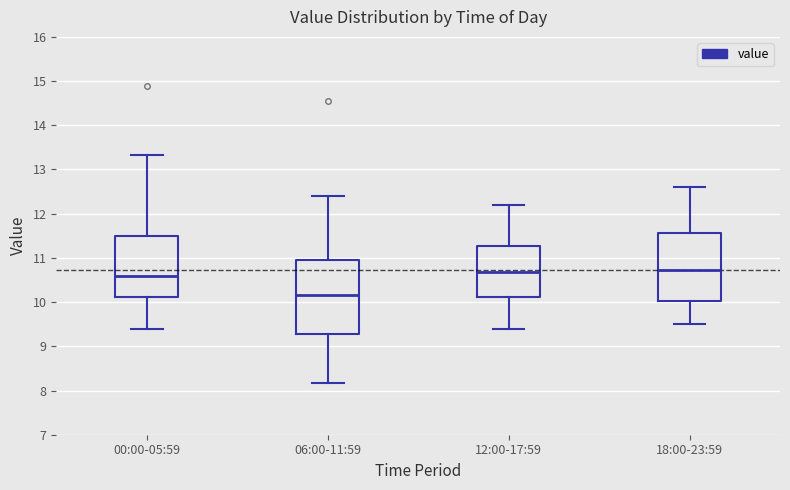

Reading left to right, read every box against the y-axis: the position of its median line, the range the box covers, and the ends of its whiskers. The values are not printed on the chart, so give them approximately, as read against the axis.

00:00-05:59: median 10.6, box 10.1 to 11.5, whiskers 9.4 to 13.3
06:00-11:59: median 10.2, box 9.3 to 11.0, whiskers 8.2 to 12.4
12:00-17:59: median 10.7, box 10.1 to 11.3, whiskers 9.4 to 12.2
18:00-23:59: median 10.7, box 10.0 to 11.6, whiskers 9.5 to 12.6